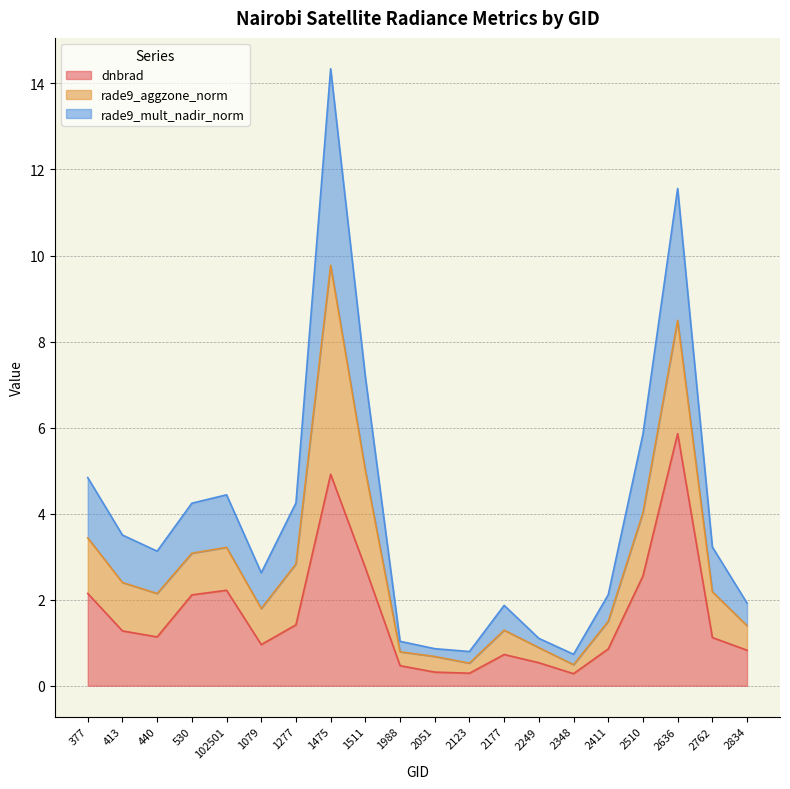

What is the difference between the dnbrad values at 1079 and 1988?

0.5